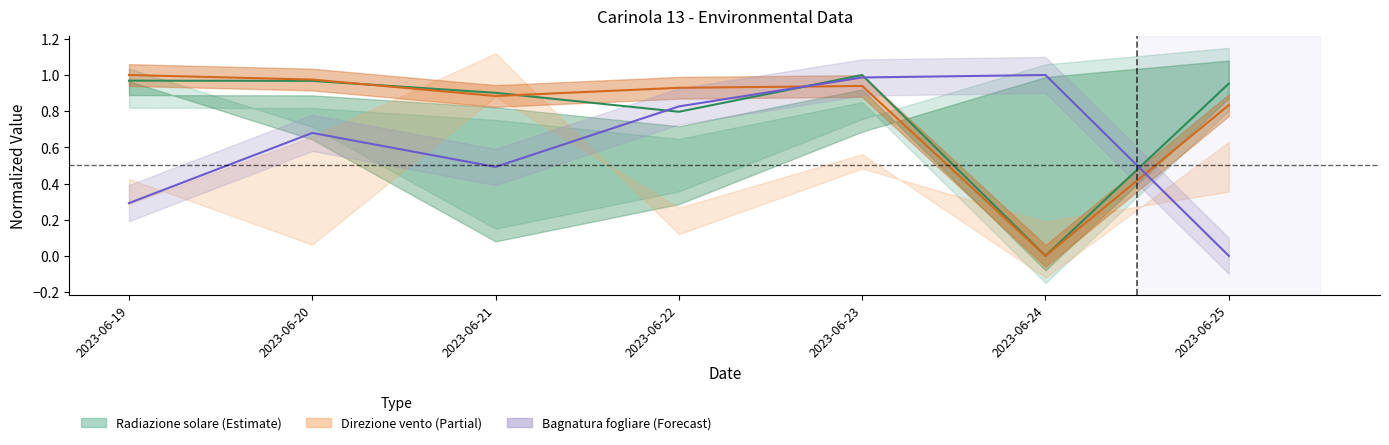

What is the sum of all Radiazione solare - Grezzo values?

5.6